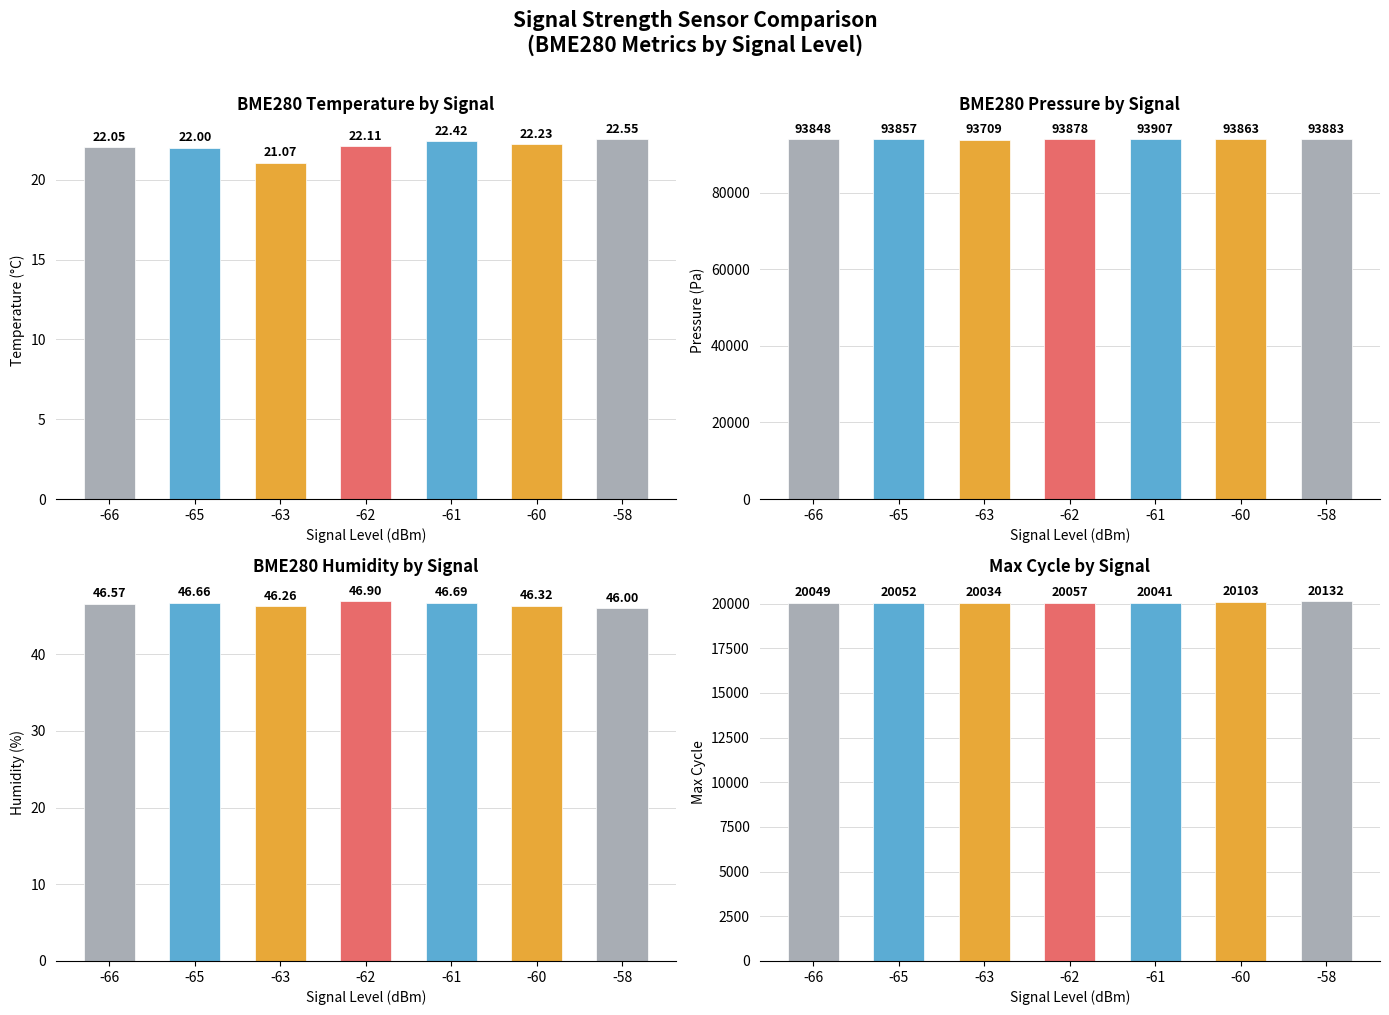

At -66, list the series in order from smallest to largest.

BME280_temperature, BME280_humidity, Max_cycle, BME280_pressure